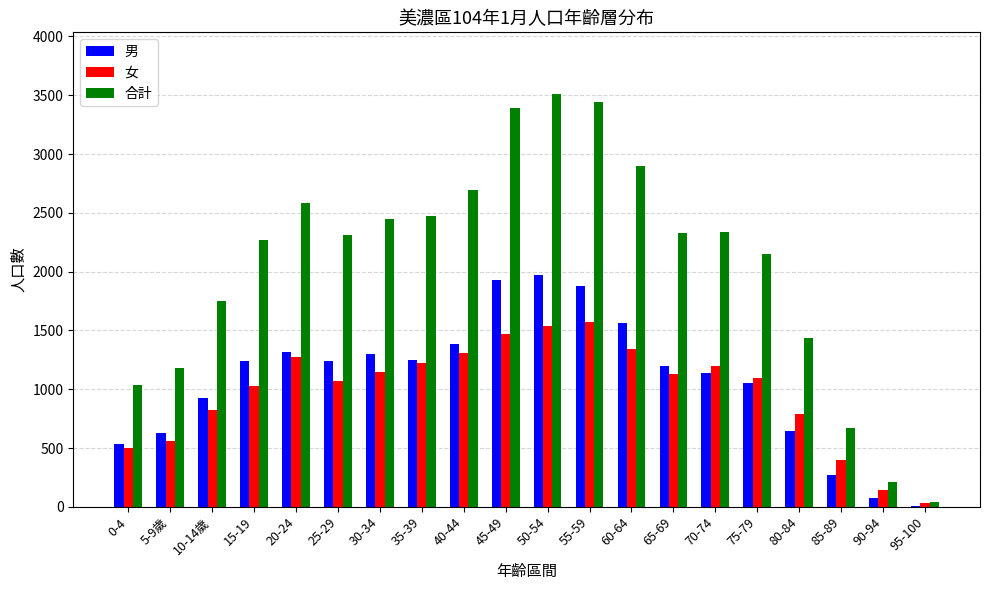

True or false: 女 has a value of 1338 at 60-64.

True